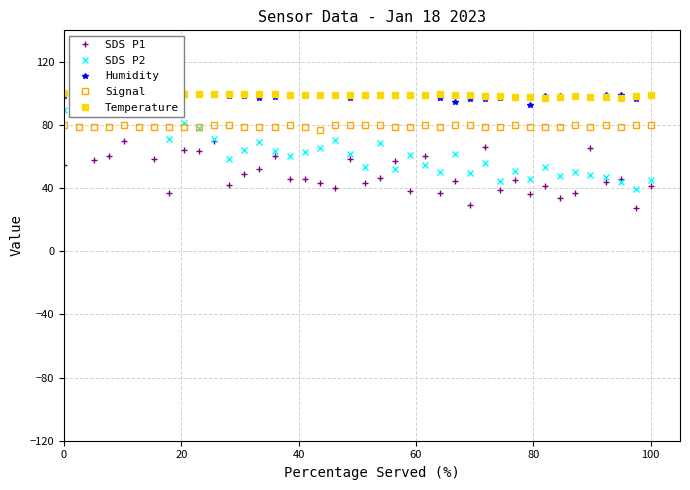

How many values in the Signal series exceed 78?

39